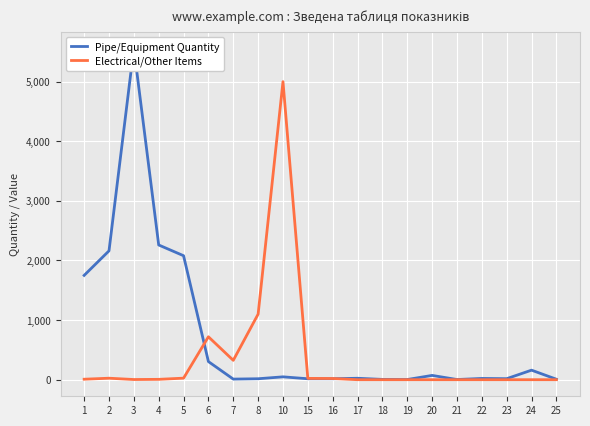

Where does the Pipe/Equipment Quantity series first go above 24?

1